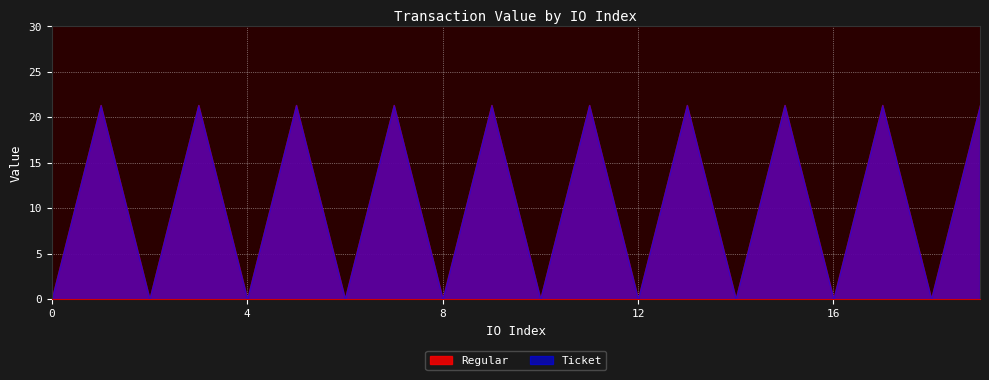

What is the sum of the Ticket values at 0 and 11?

21.4